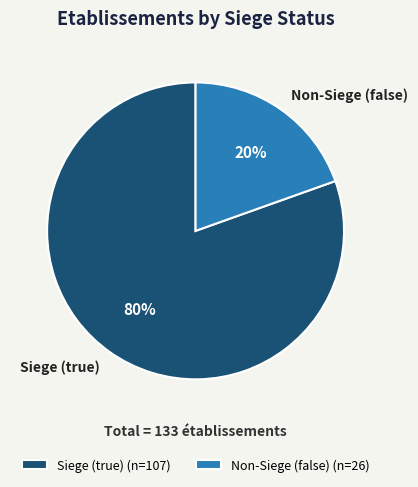

To the nearest percent, what is the average slice percentage?

50%